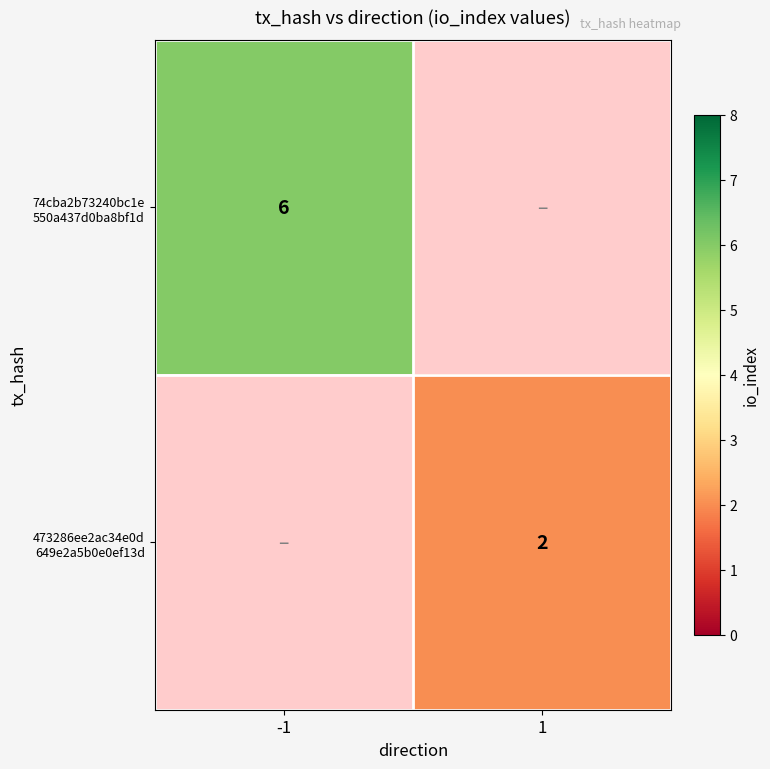

Count the number of categories in the chart.

2